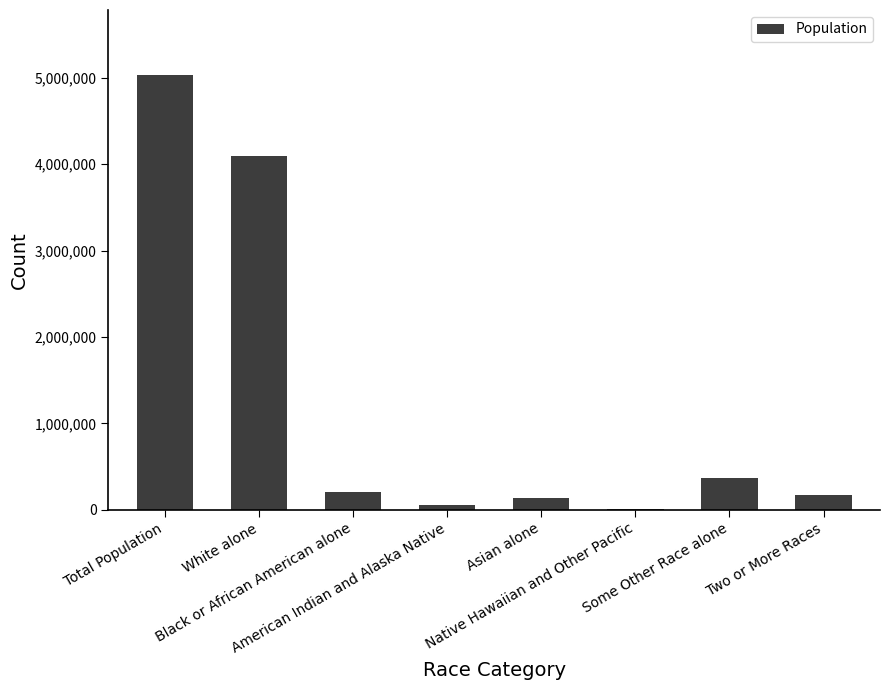

Does the chart contain stacked bars?

No